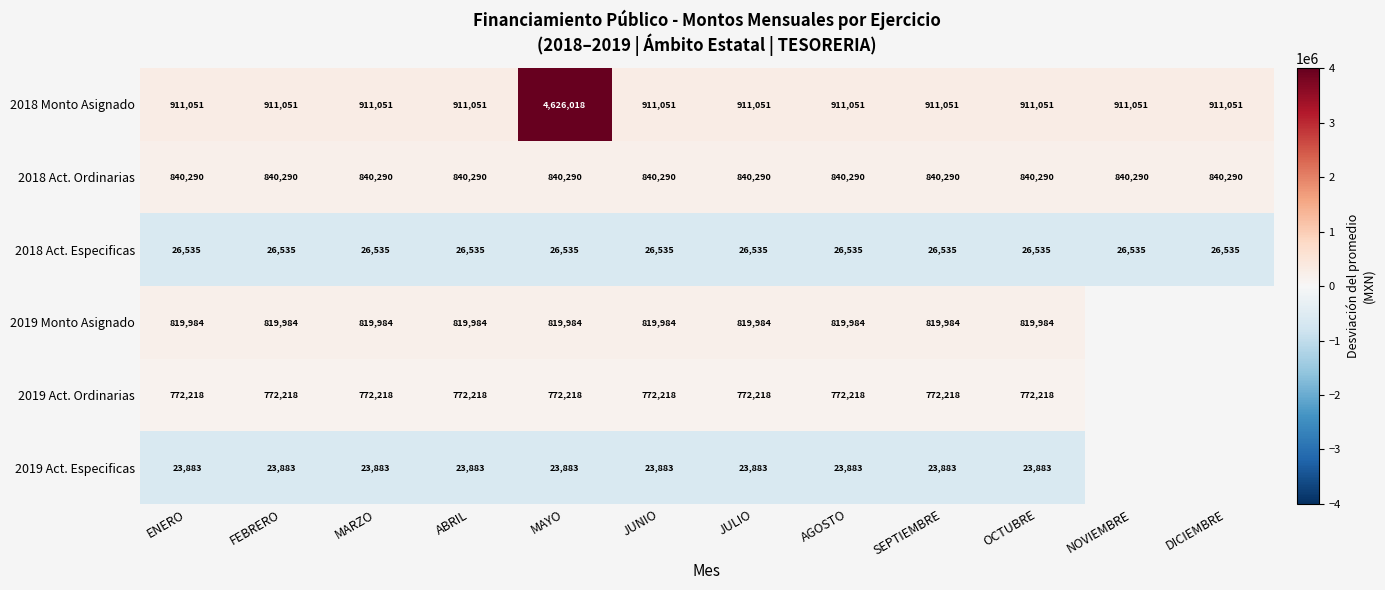

Is the value of 2018 Monto Asignado at NOVIEMBRE greater than the value of 2019 Monto Asignado at SEPTIEMBRE?

Yes